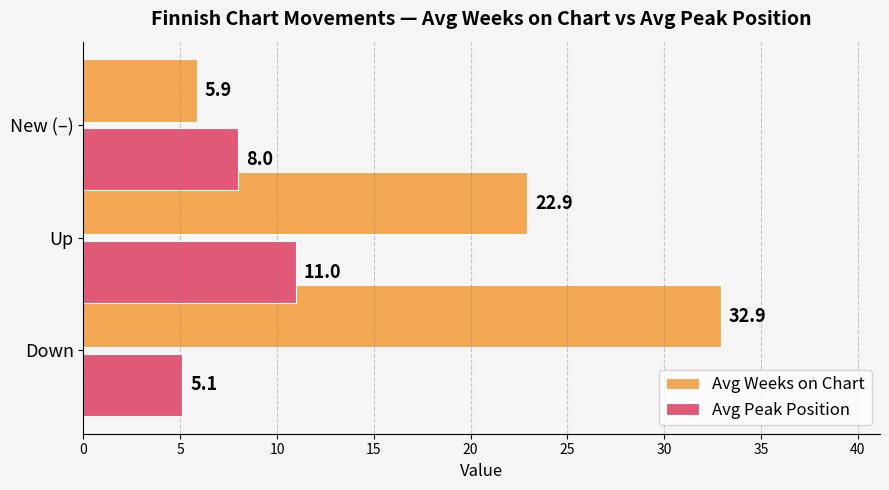

Which series has the largest range (max minus min)?

Avg Weeks on Chart